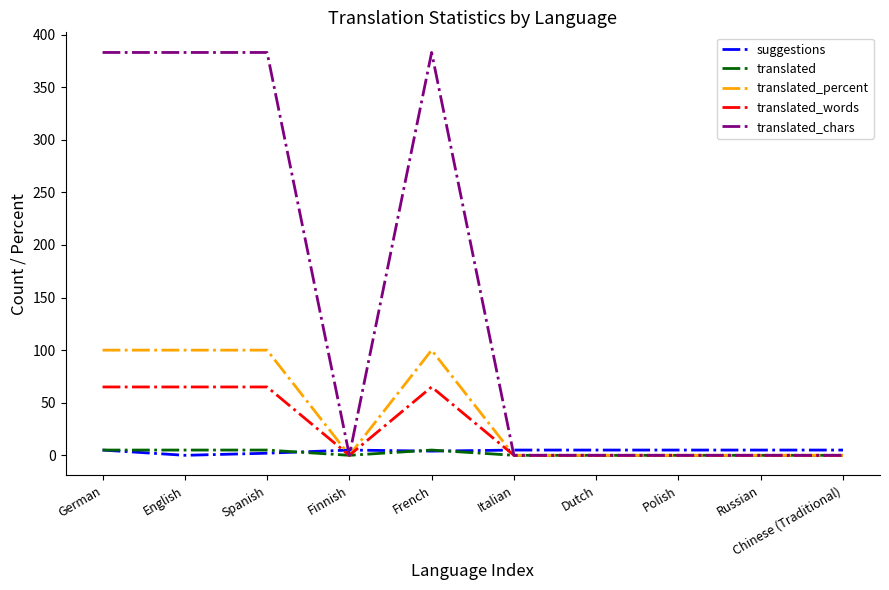

Count the number of categories in the chart.

10